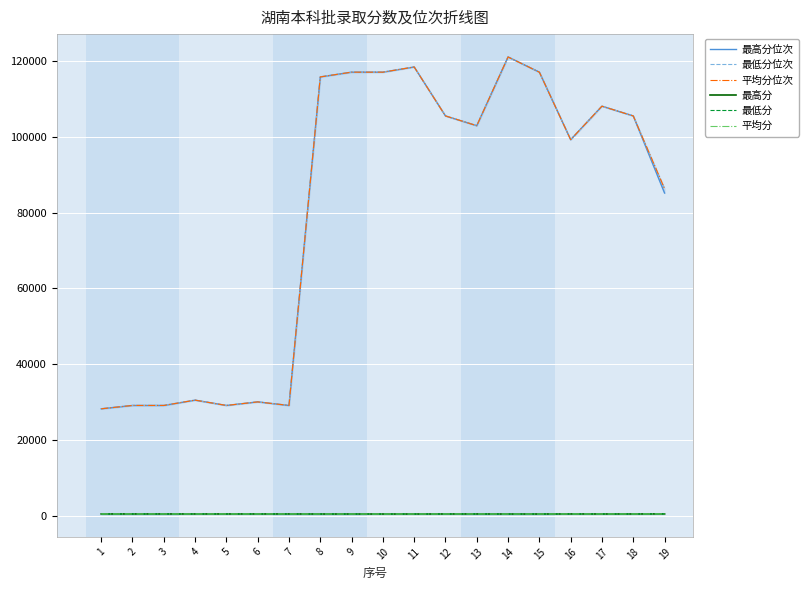

At which category is the sum across all series the highest?

14